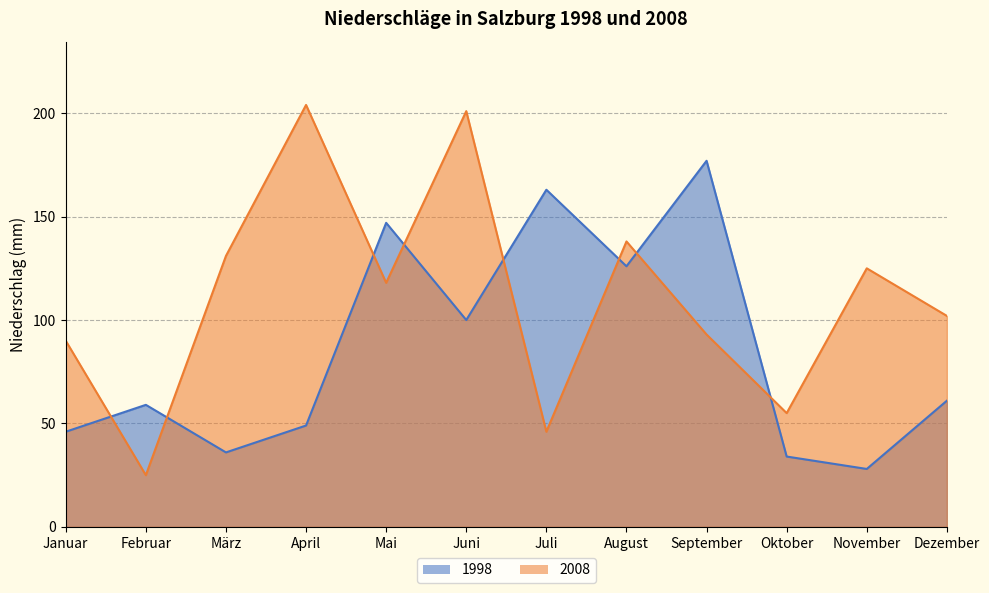

Does the chart display data point markers on the line(s)?

No